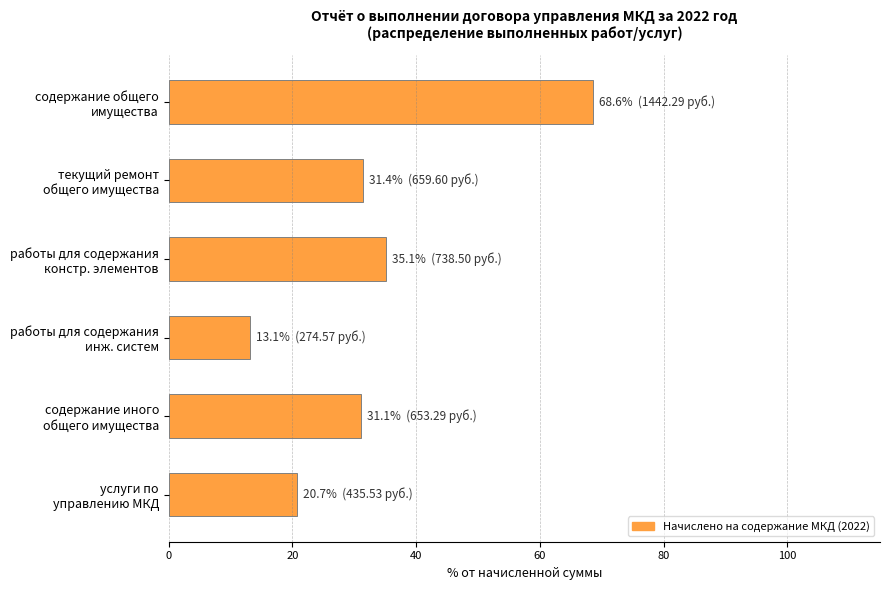

What is the value of the 6th bar from the top?

20.7